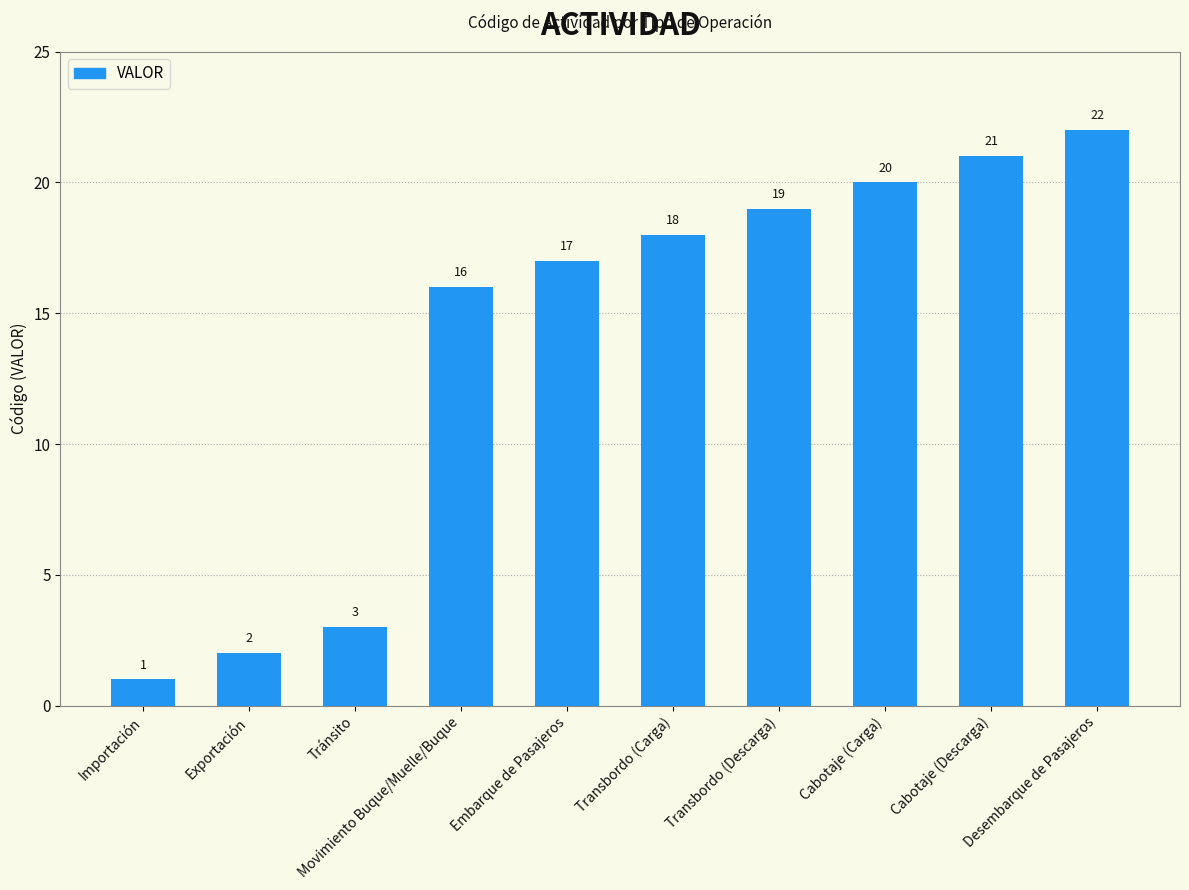

At which label is the value closest to 11?

Movimiento Buque/Muelle/Buque